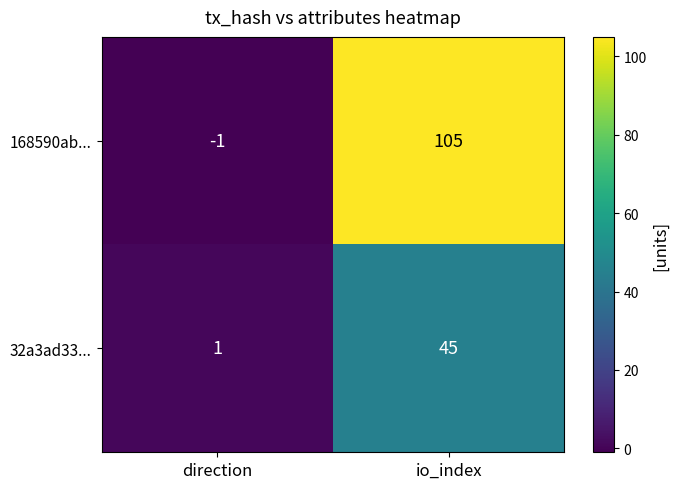

What is the average value of the 32a3ad33... series?

23